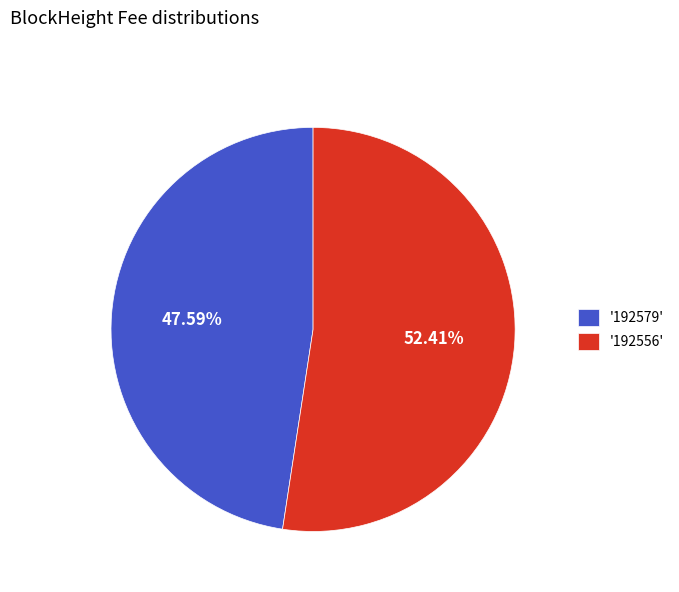

Does any single category account for the majority?

Yes